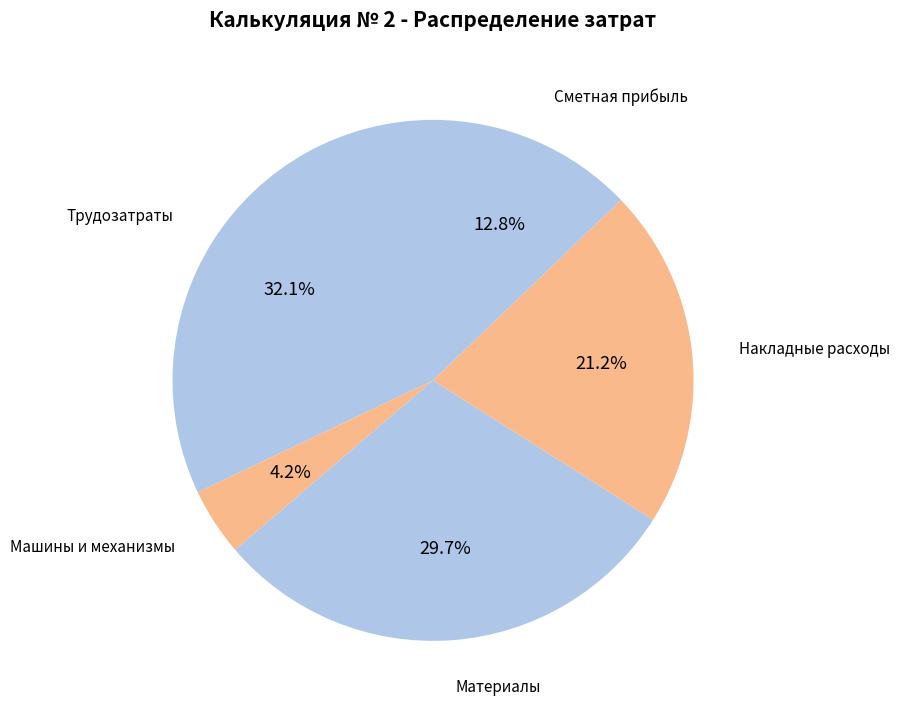

Between Машины и механизмы and Трудозатраты, which is larger?

Трудозатраты